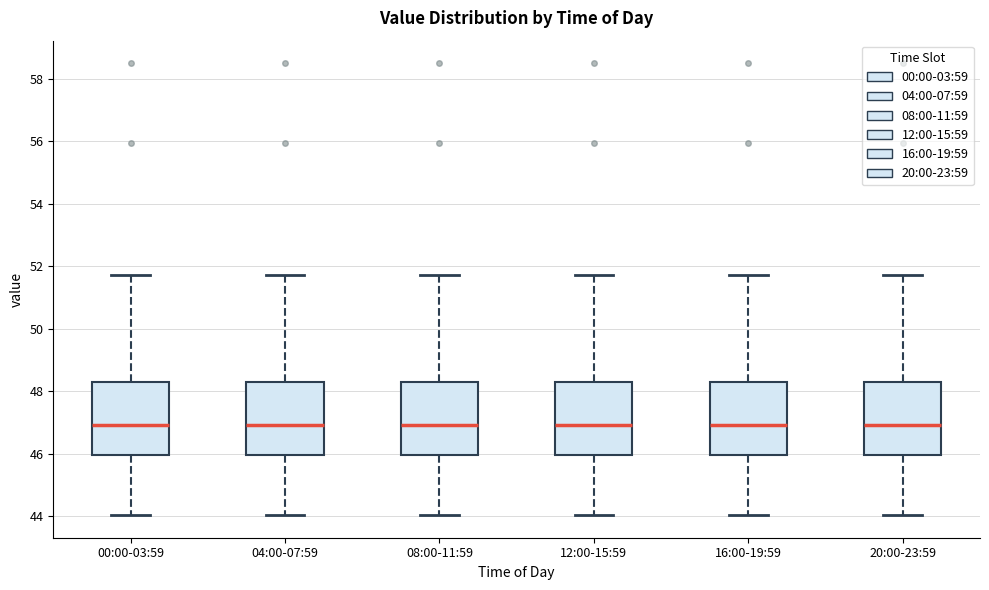

Reading left to right, read every box against the y-axis: the position of its median line, the range the box covers, and the ends of its whiskers. The values are not printed on the chart, so give them approximately, as read against the axis.

00:00-03:59: median 47.0, box 46.0 to 48.4, whiskers 44.0 to 51.8
04:00-07:59: median 47.0, box 46.0 to 48.4, whiskers 44.0 to 51.8
08:00-11:59: median 47.0, box 46.0 to 48.4, whiskers 44.0 to 51.8
12:00-15:59: median 47.0, box 46.0 to 48.4, whiskers 44.0 to 51.8
16:00-19:59: median 47.0, box 46.0 to 48.4, whiskers 44.0 to 51.8
20:00-23:59: median 47.0, box 46.0 to 48.4, whiskers 44.0 to 51.8